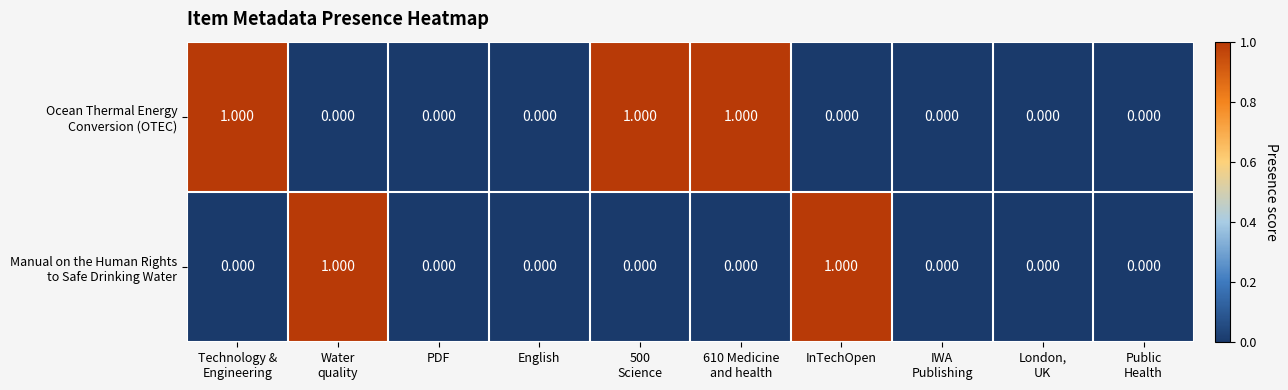

How many categories are shown in the chart?

10